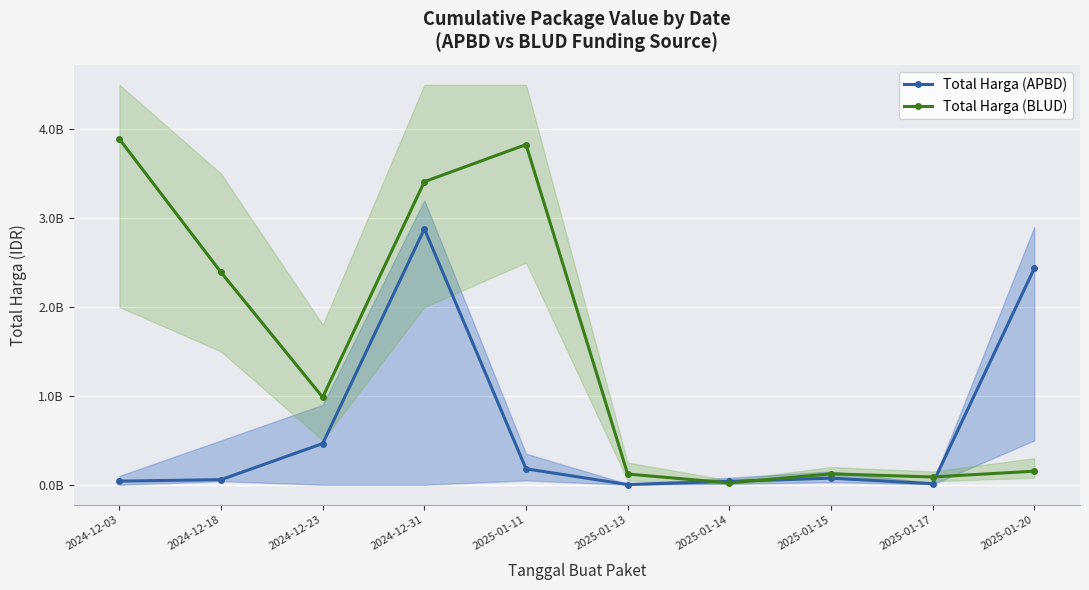

True or false: Total Harga (BLUD) has a value of 37399706 at 2025-01-14.

False